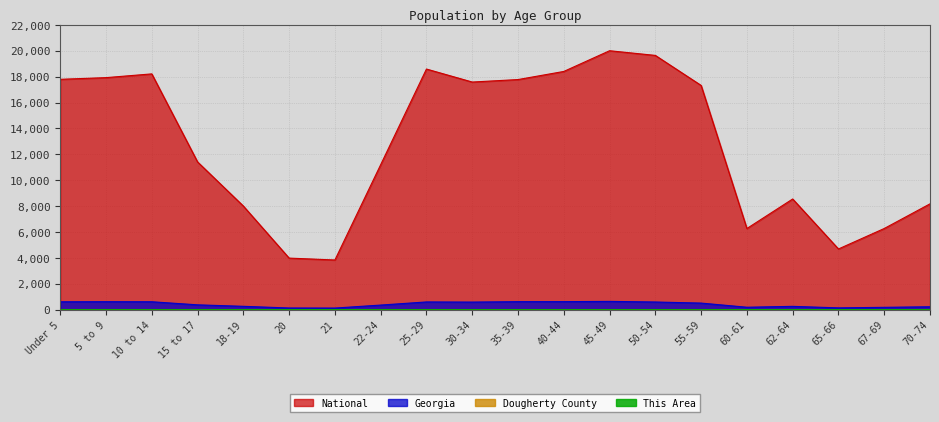

How many data points in Georgia are above 505?

10